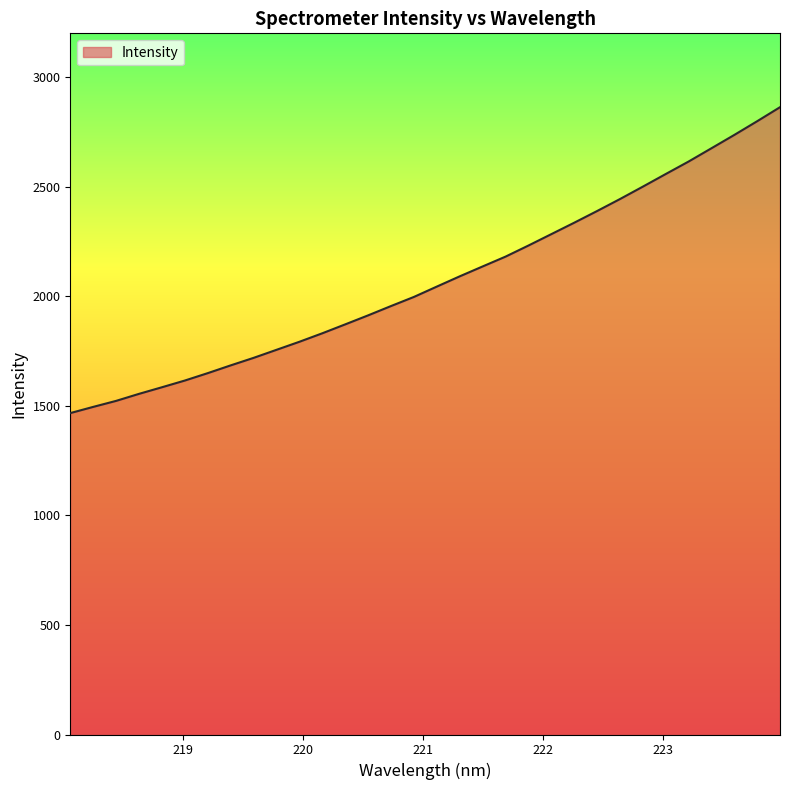

What is the maximum value shown in the chart?

2862.9